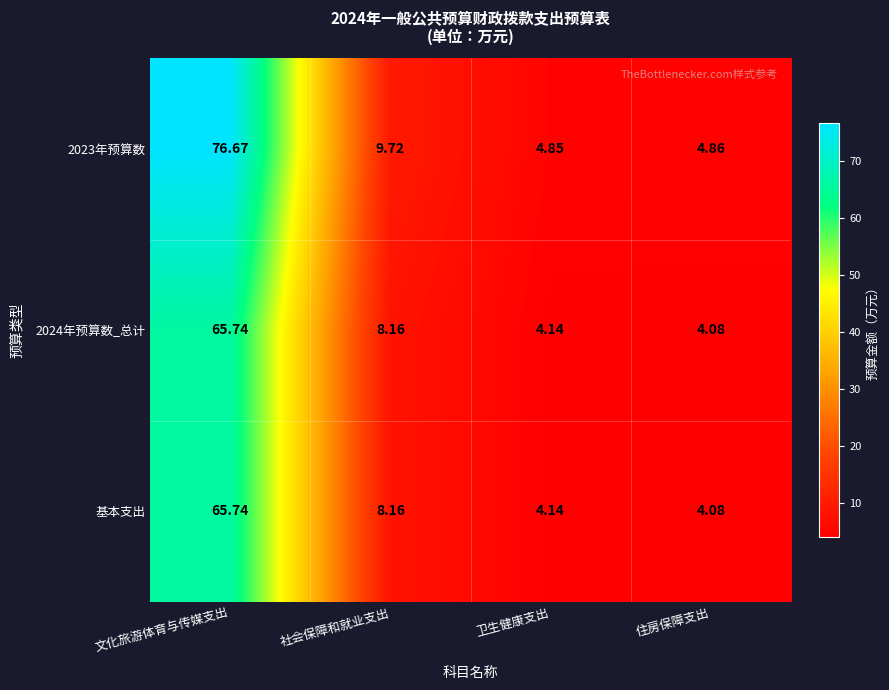

How many values in the 2024年预算数_总计 series exceed 8?

2